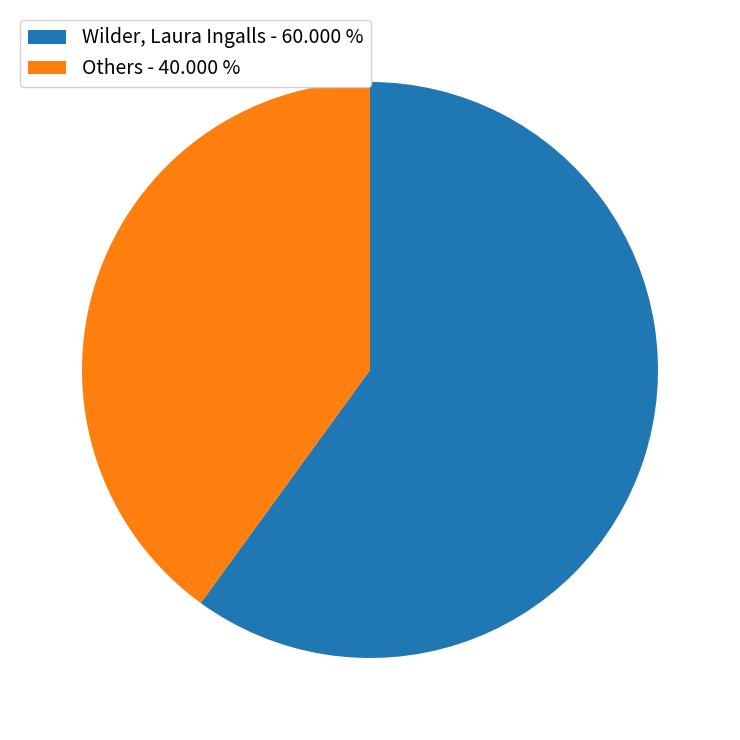

Does any single category account for the majority?

Yes